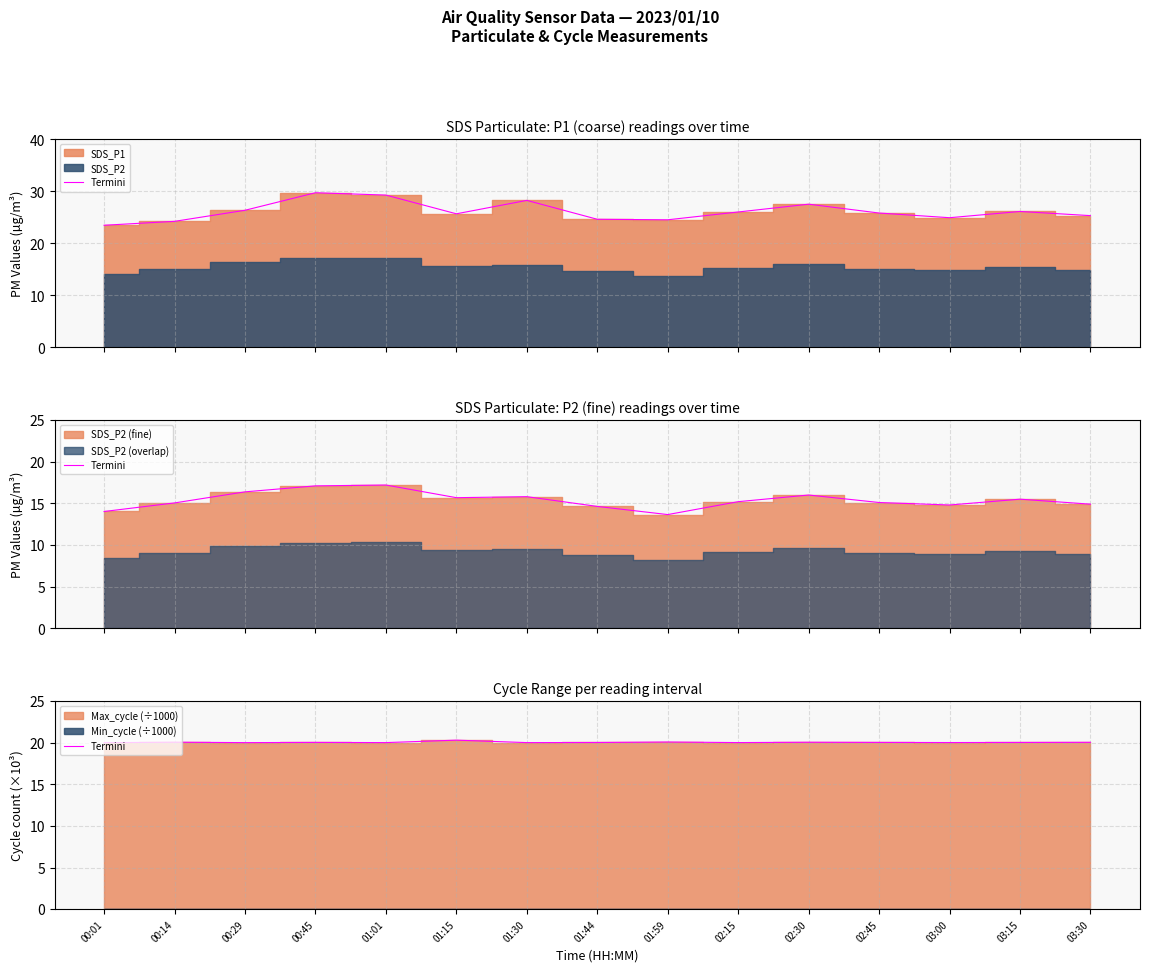

The value at 00:45 is 20.0. True or false?

True